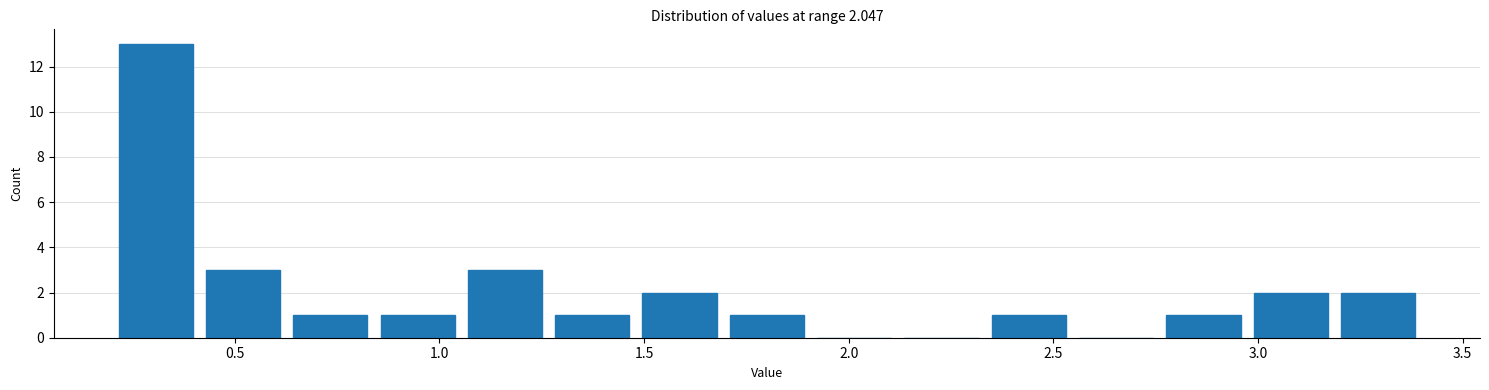

Which range on the x-axis has the tallest bar?

0.20 to 0.40